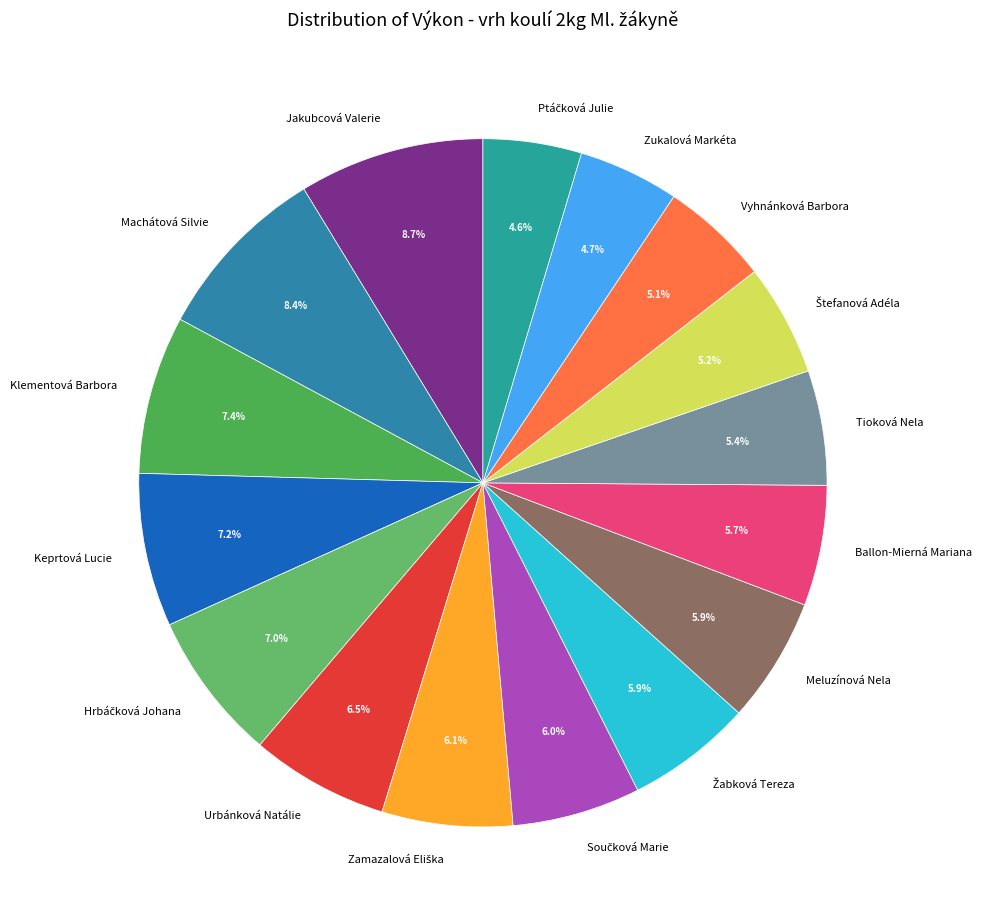

Does Meluzínová Nela represent more than half of the total?

No